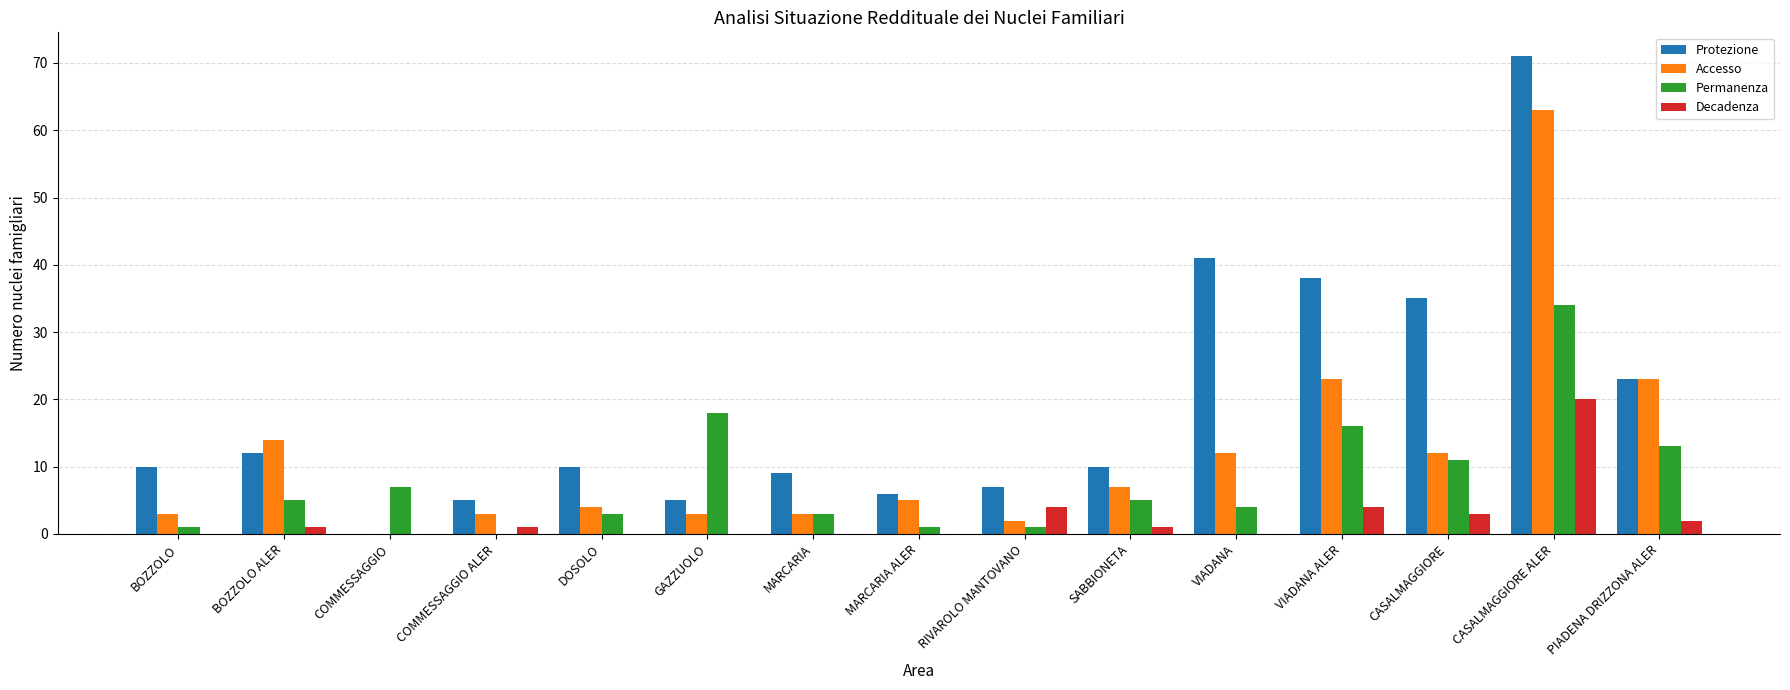

What is the sum of all Decadenza values?

36